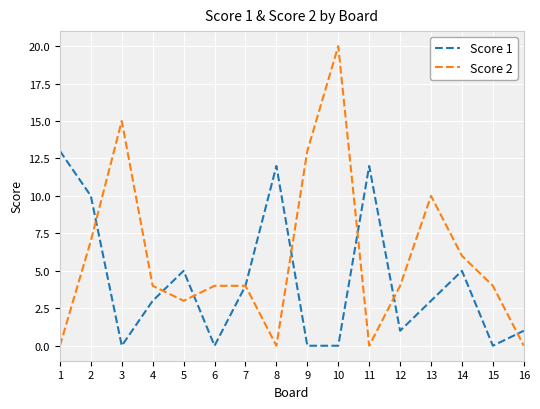

List the series in order of their overall mean, lowest first.

Score 1, Score 2